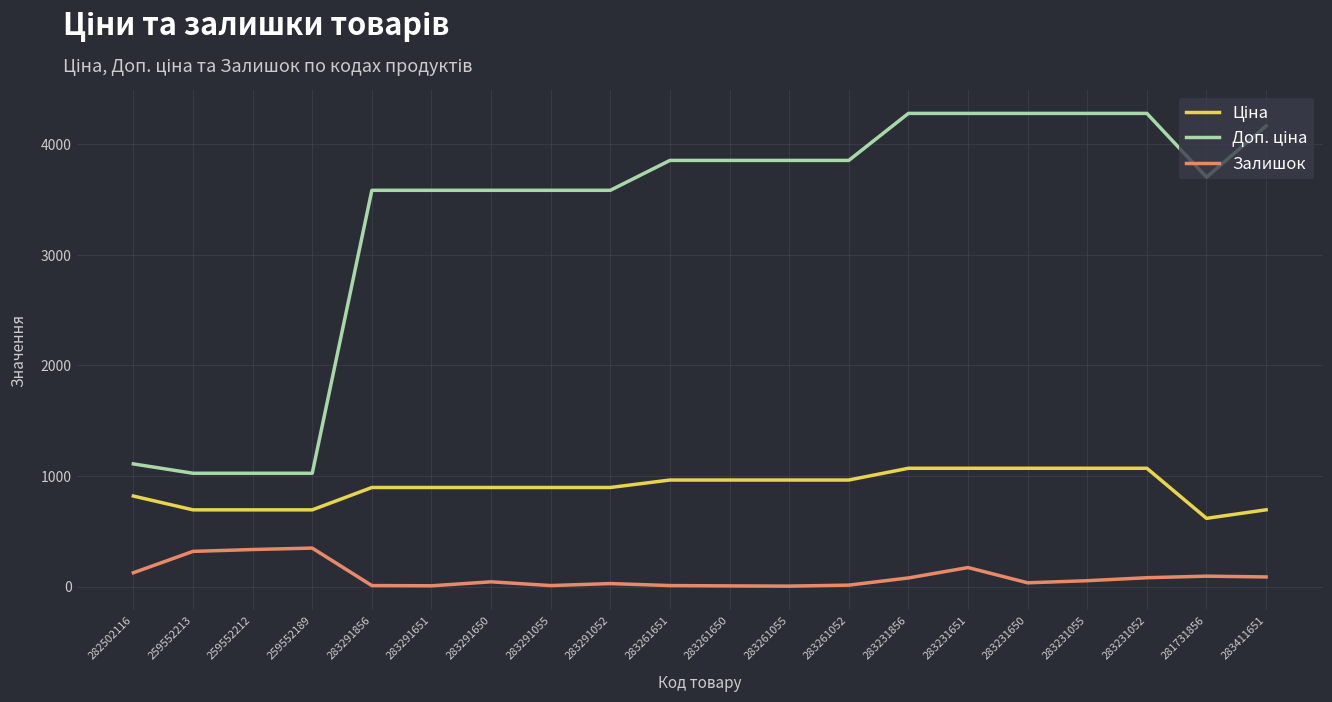

What is the difference between the maximum and minimum values in the Залишок series?

344.0